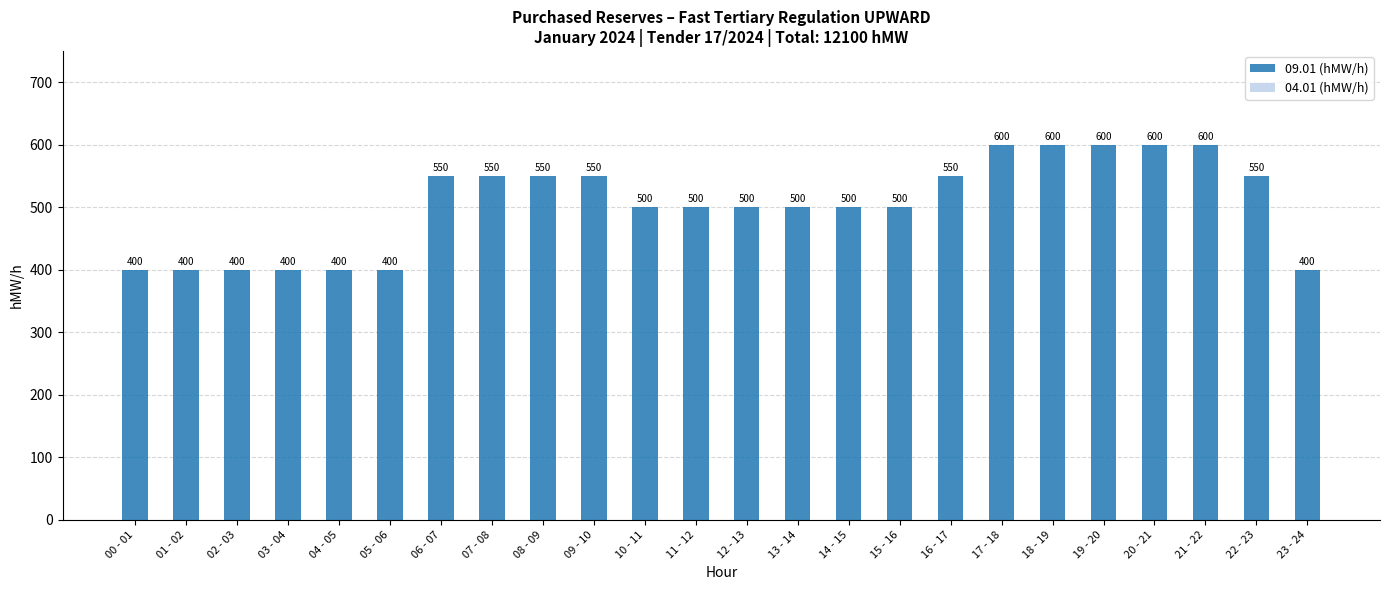

What is the difference between the values at 09 - 10 and 20 - 21?

50